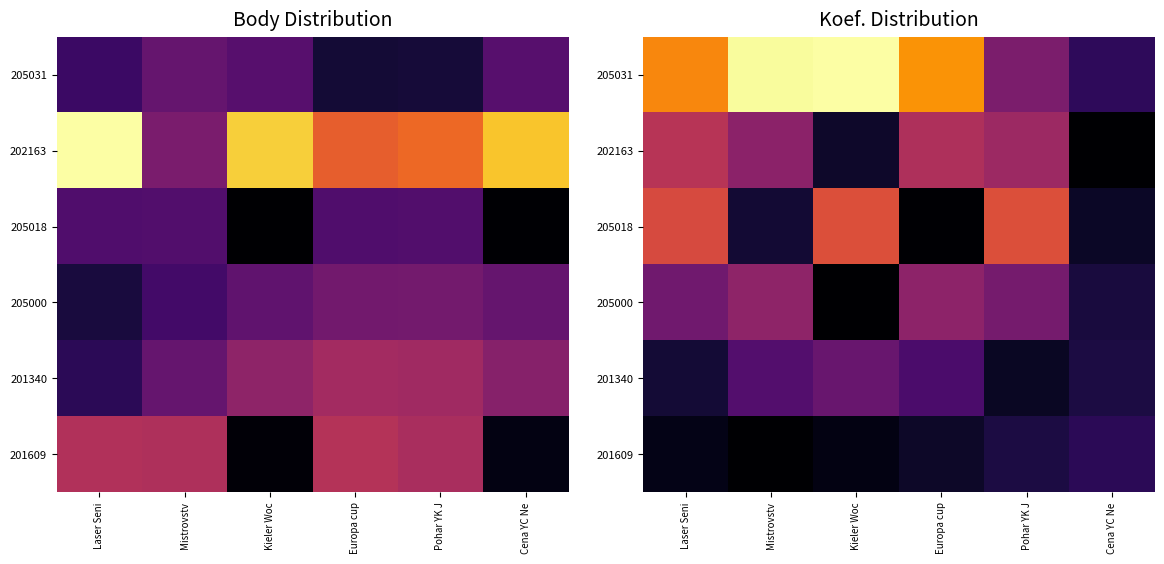

At Europa cup, list the series in order from smallest to largest.

205018, 201609, 201340, 205000, 202163, 205031